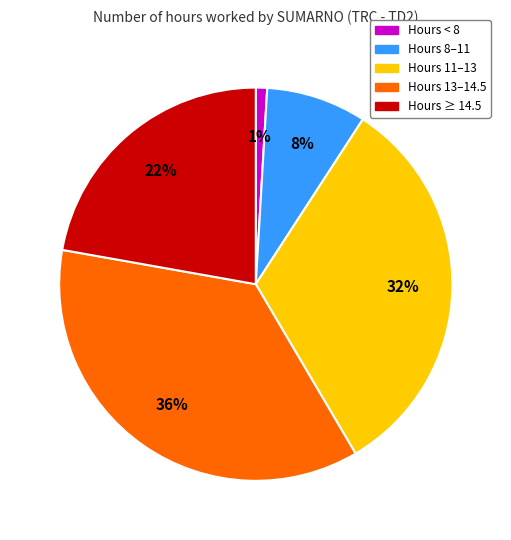

To the nearest percent, what percentage of the pie is Hours 13–14.5?

36%